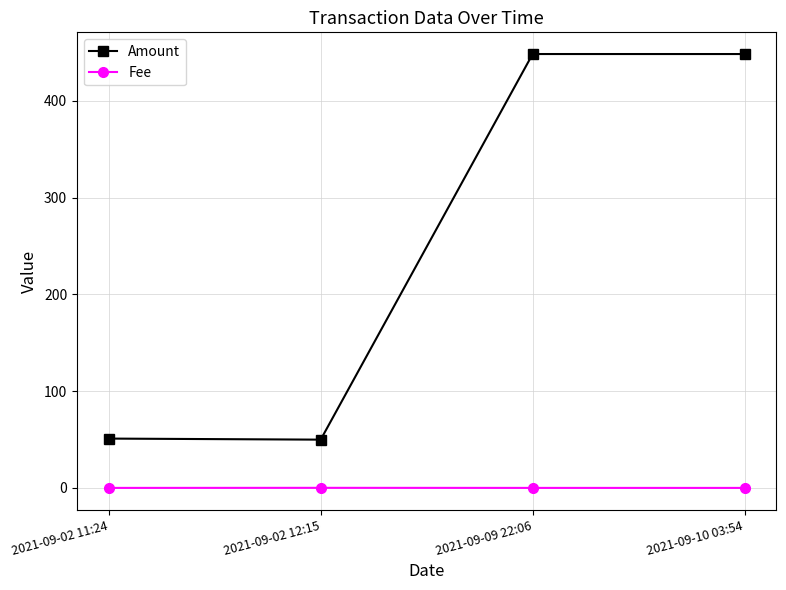

True or false: Fee has a value of 0.0 at 2021-09-09 22:06.

True